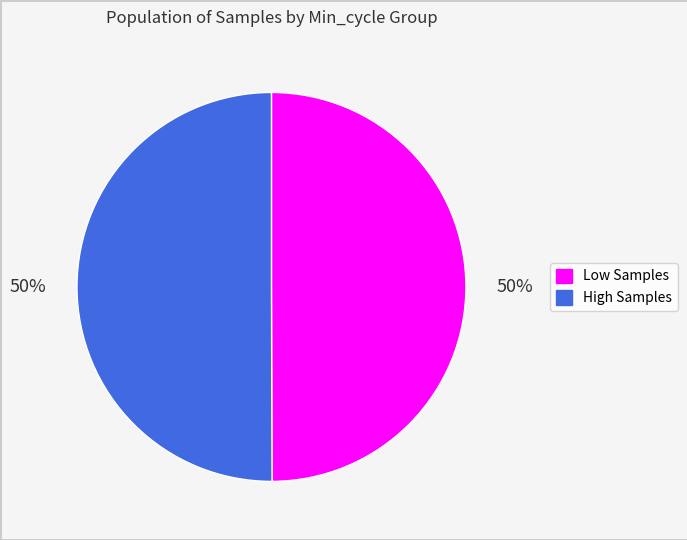

To the nearest percent, what is the average slice percentage?

50%